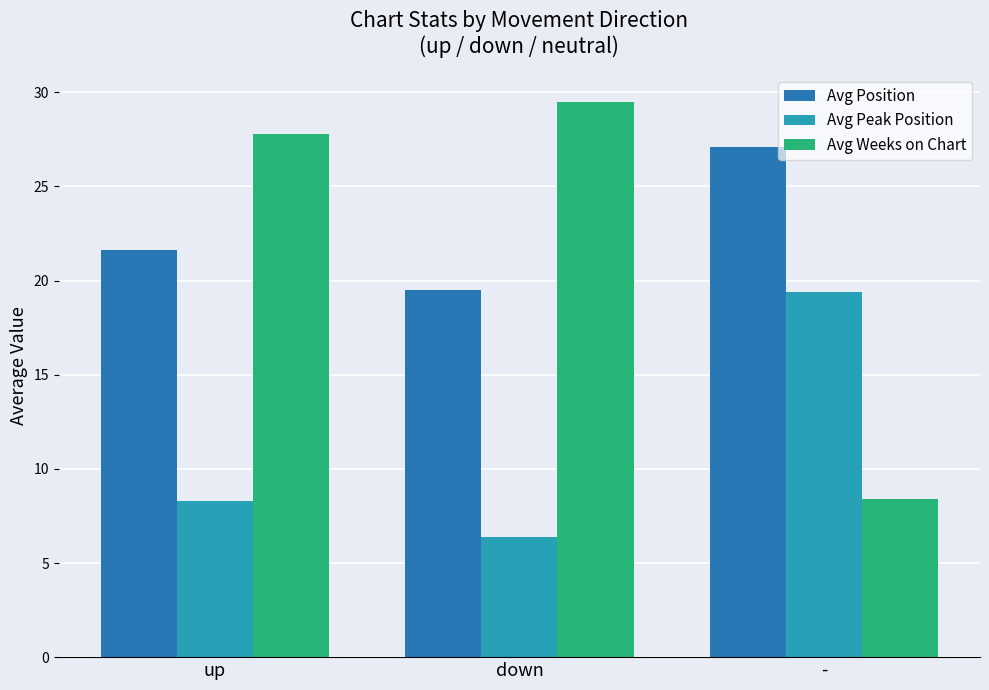

Which series has the largest range (max minus min)?

Avg Weeks on Chart